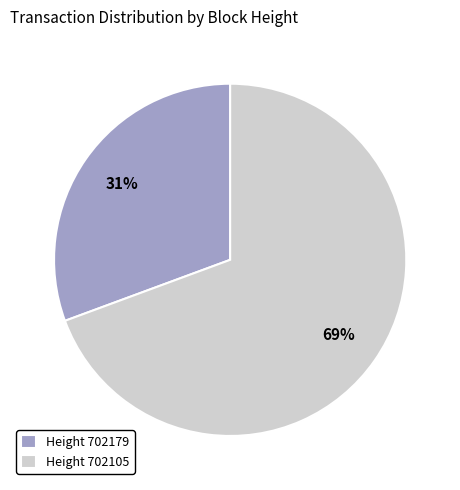

Do Height 702105 and Height 702179 together represent more than half of the pie?

Yes